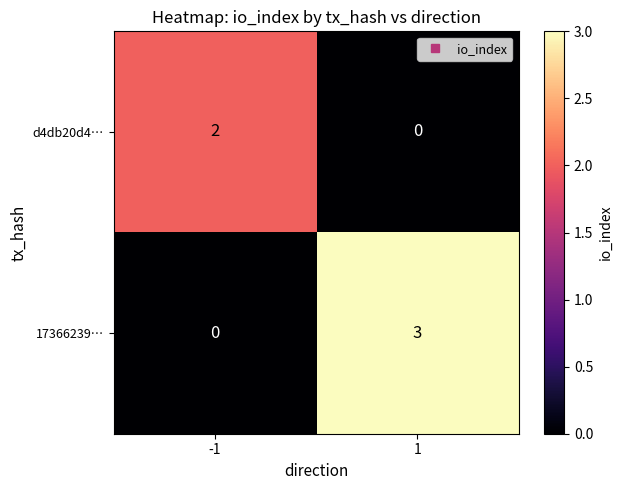

Reading left to right, list all the values displayed in this chart.

d4db20d4…: 2	0
17366239…: 0	3